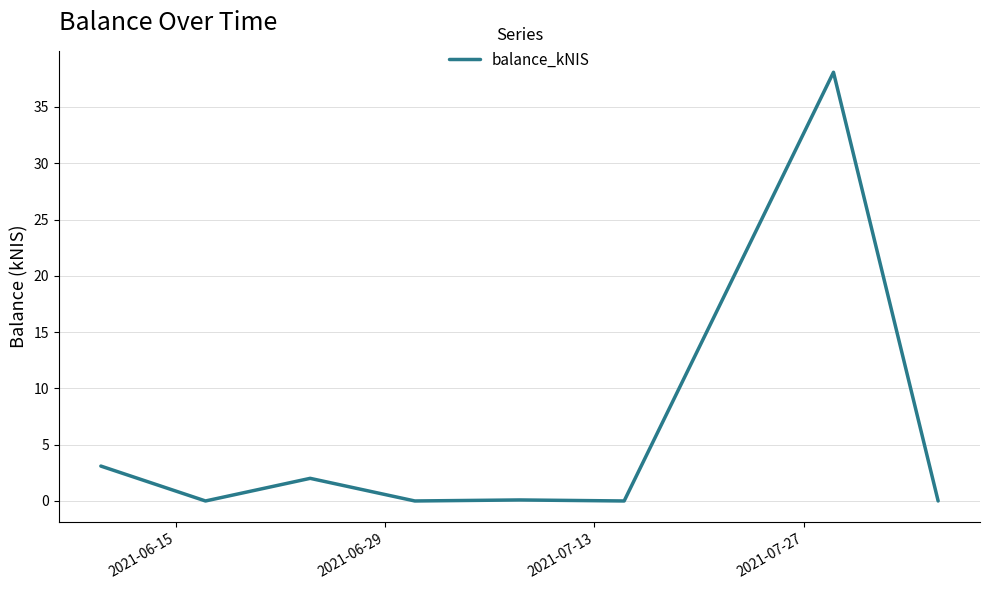

True or false: the data has more than 1 interior local peaks.

True